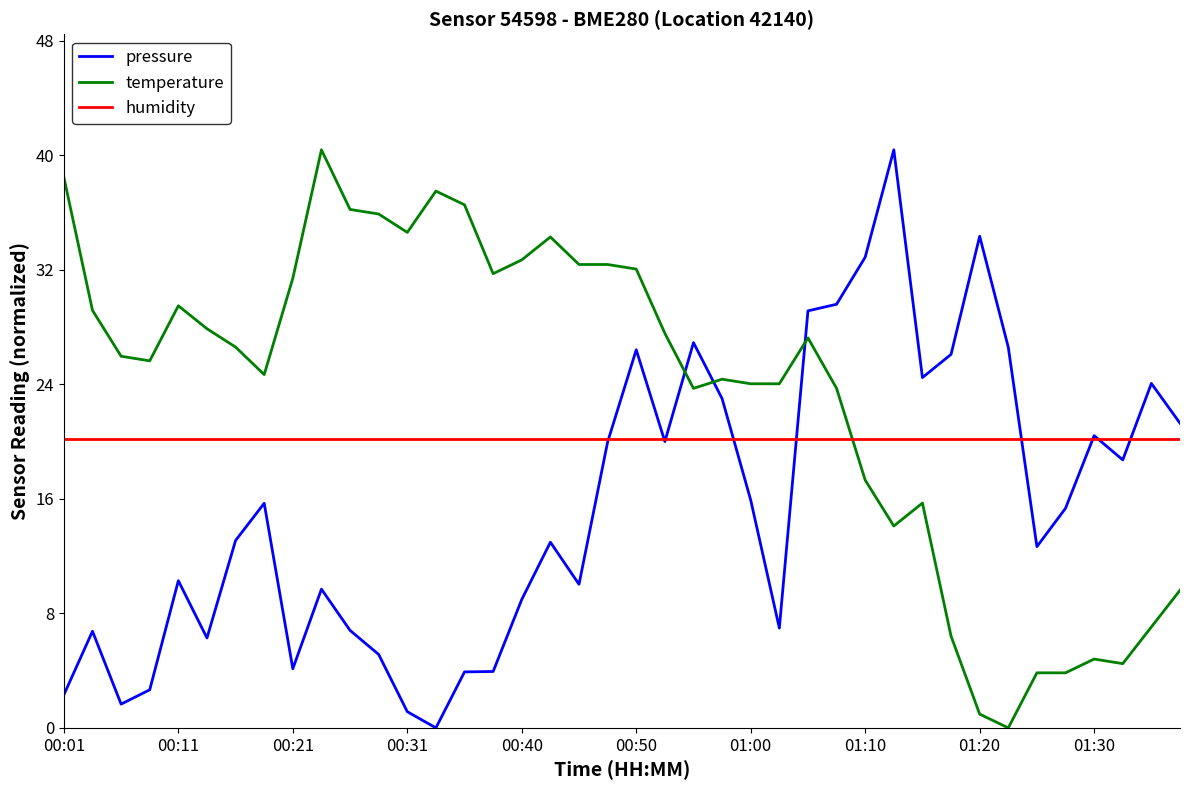

True or false: humidity and temperature intersect in this chart.

True